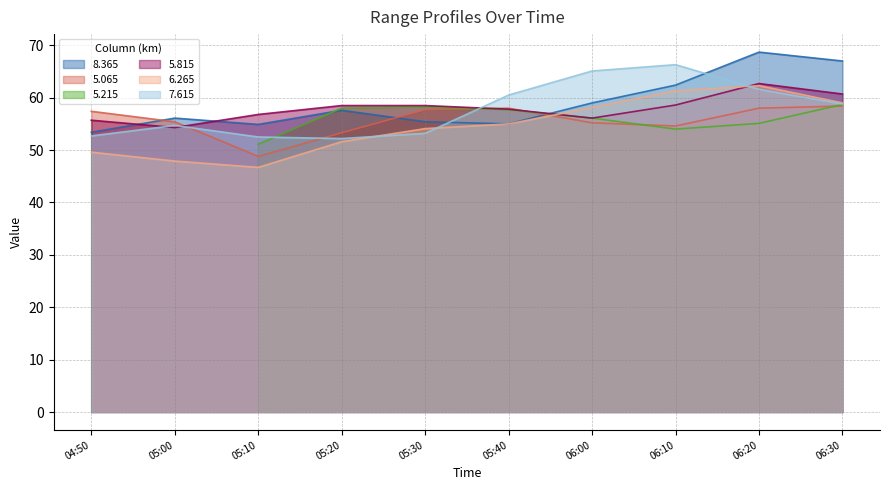

What is the maximum value for 5.815?

62.7